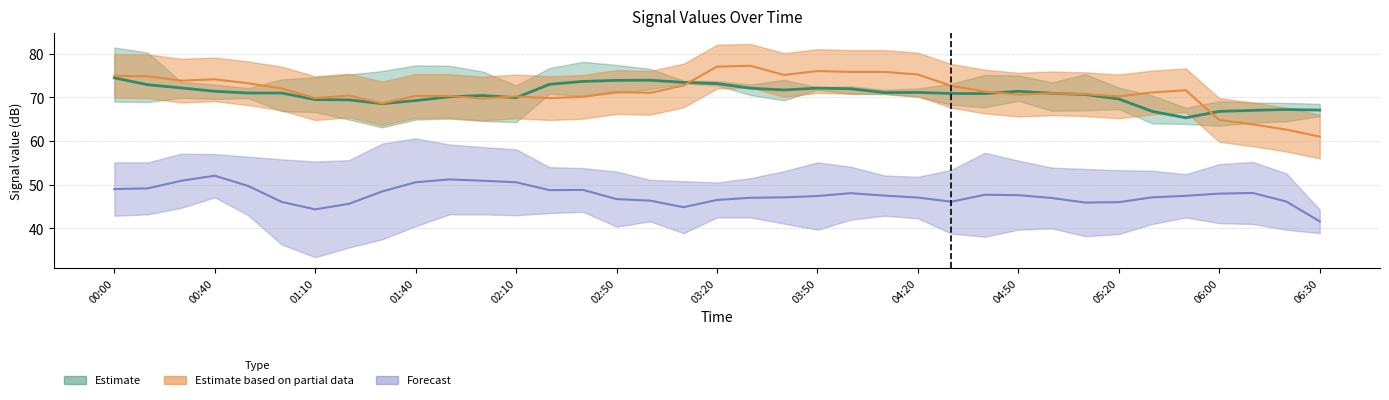

What is the maximum value shown in the chart?

81.4